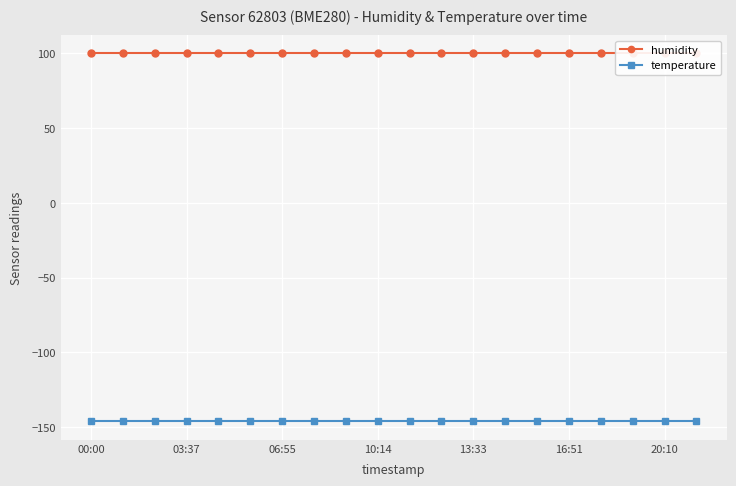

What is the label of the 15th point from the left?

14